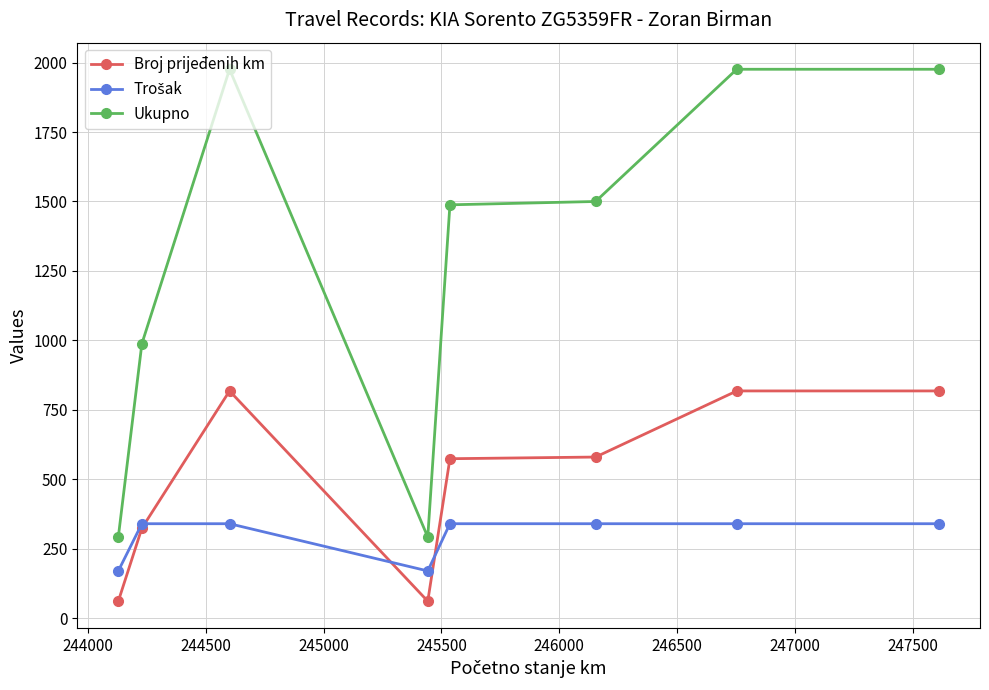

What is the maximum value for Broj prijeđenih km?

818